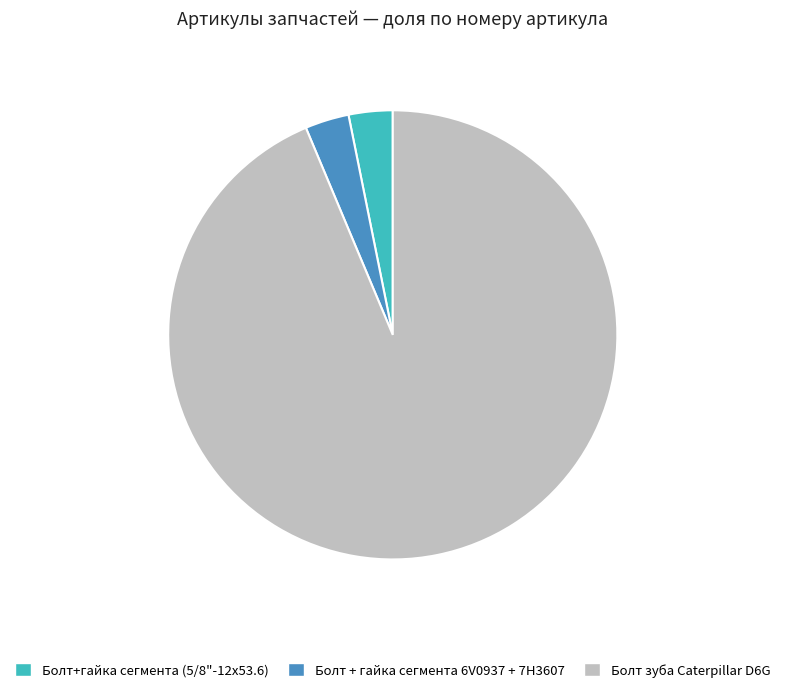

Approximately how many times larger is the value at Болт+гайка сегмента (5/8"-12х53.6) compared to Болт + гайка сегмента 6V0937 + 7H3607?

1.0